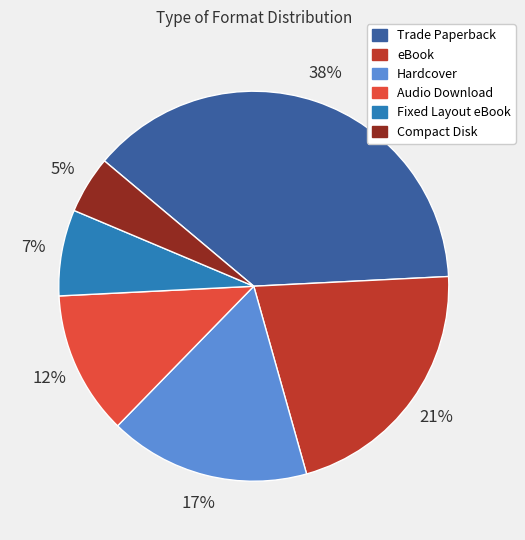

How many segments does this pie chart have?

6